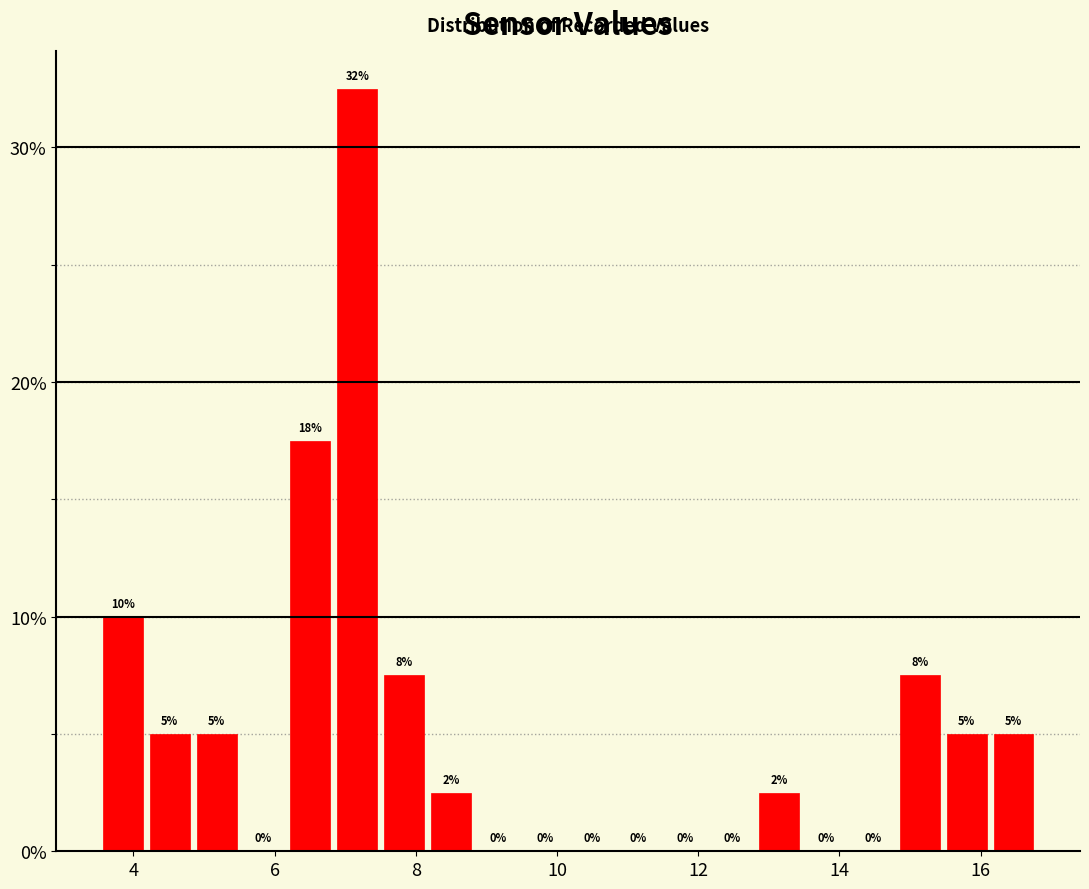

Around what value on the x-axis is the tallest bar? Give the approximate position of its centre, as read against the axis.

7.2